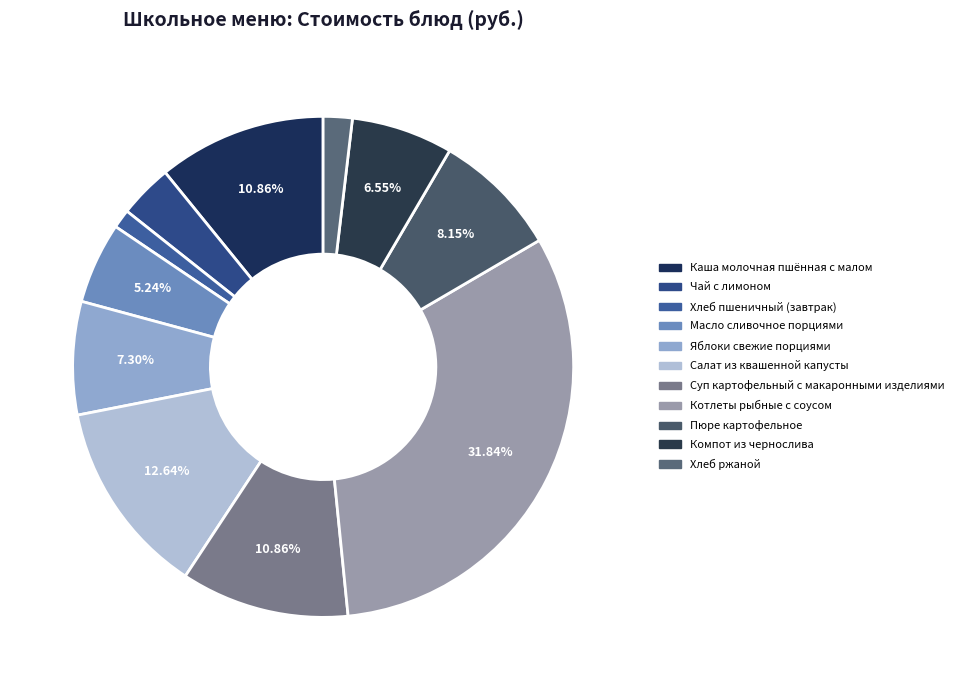

How many segments does this pie chart have?

11